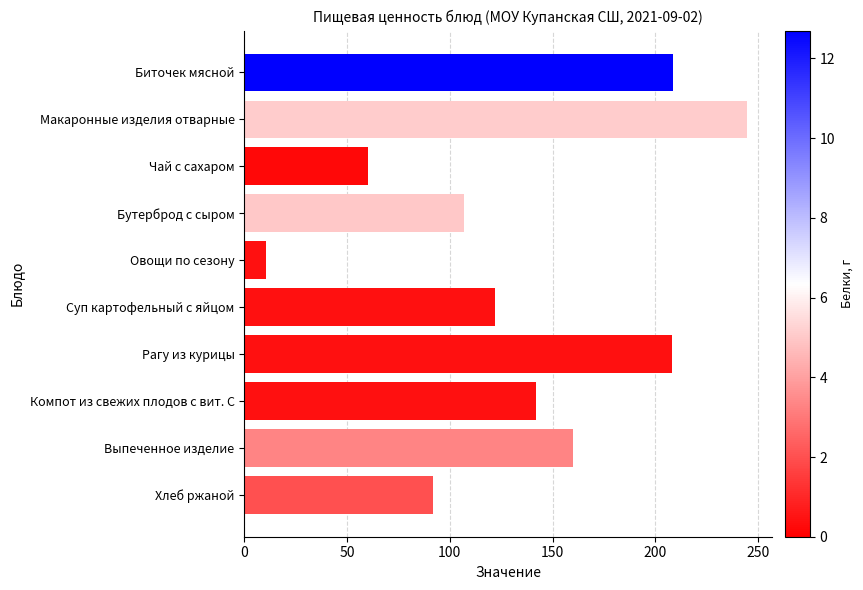

Where is the data nearest to the value 127?

Суп картофельный с яйцом